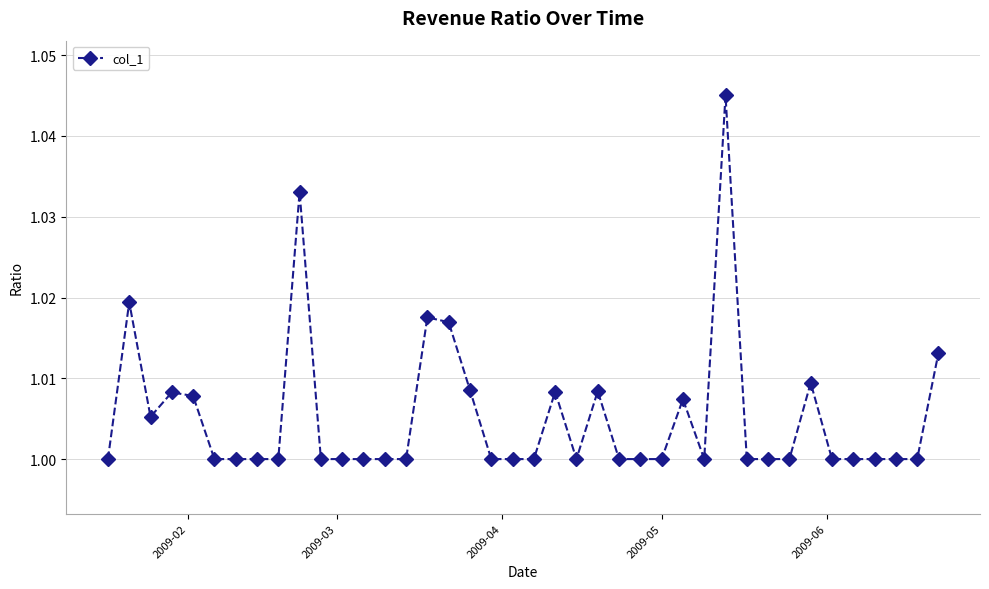

What is the sum of all values?

40.2